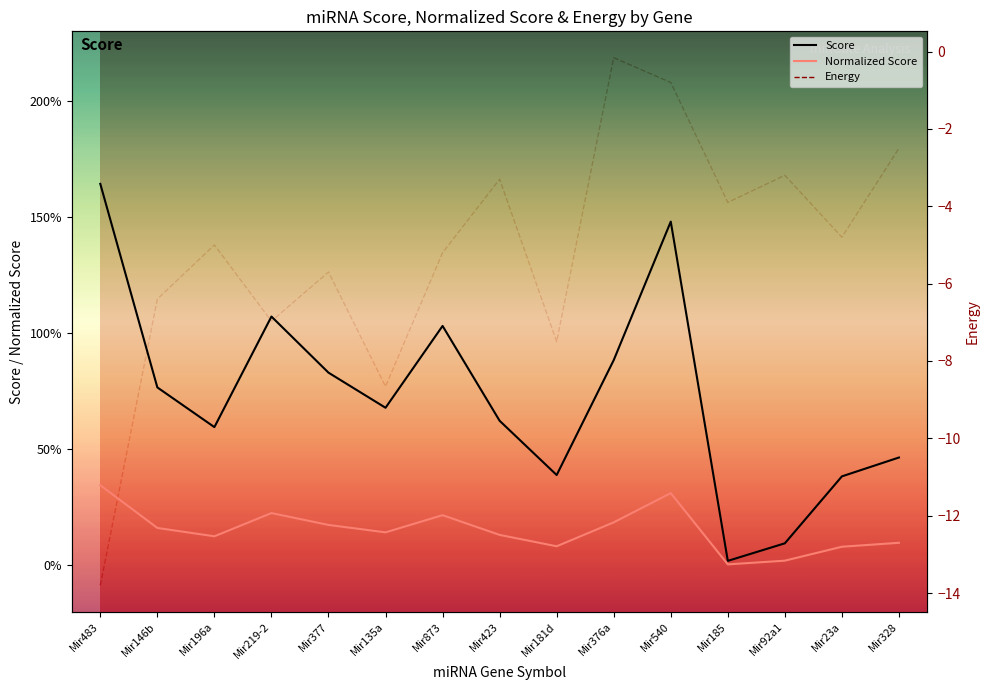

The Normalized Score series shows 0.2 at Mir146b. True or false?

False